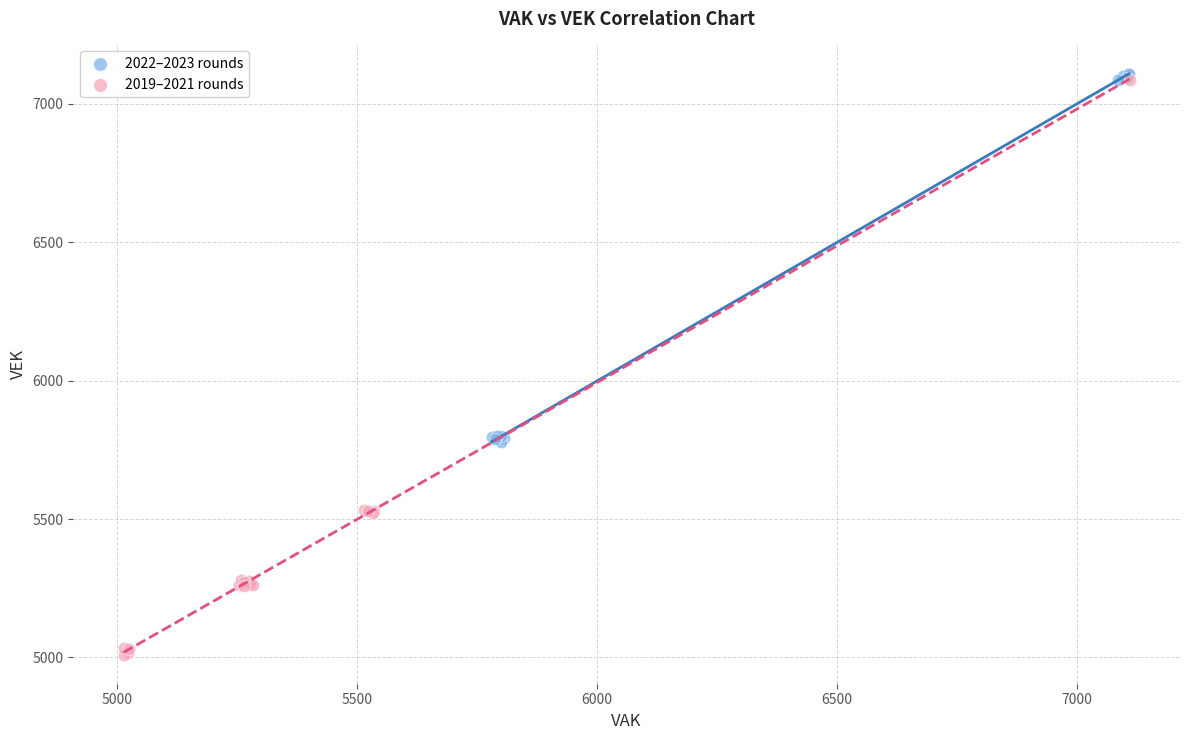

Which series reaches the minimum Y coordinate?

2019–2021 rounds